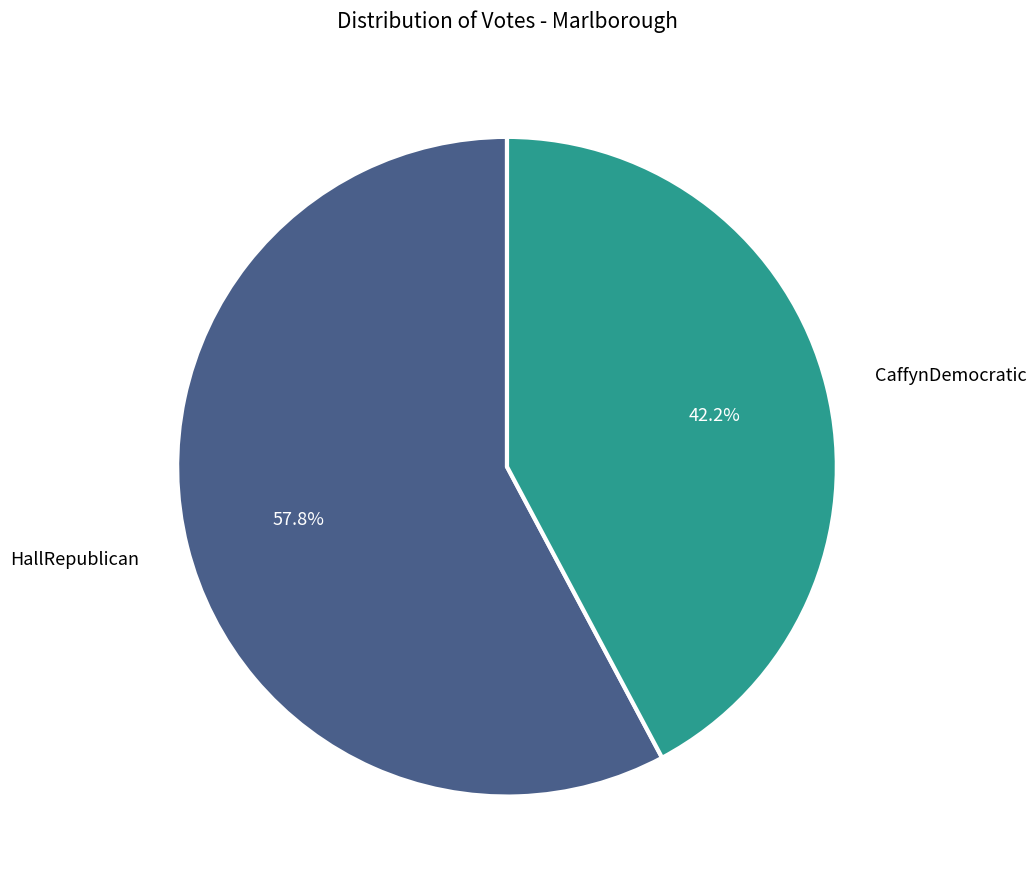

Does any single category account for the majority?

Yes